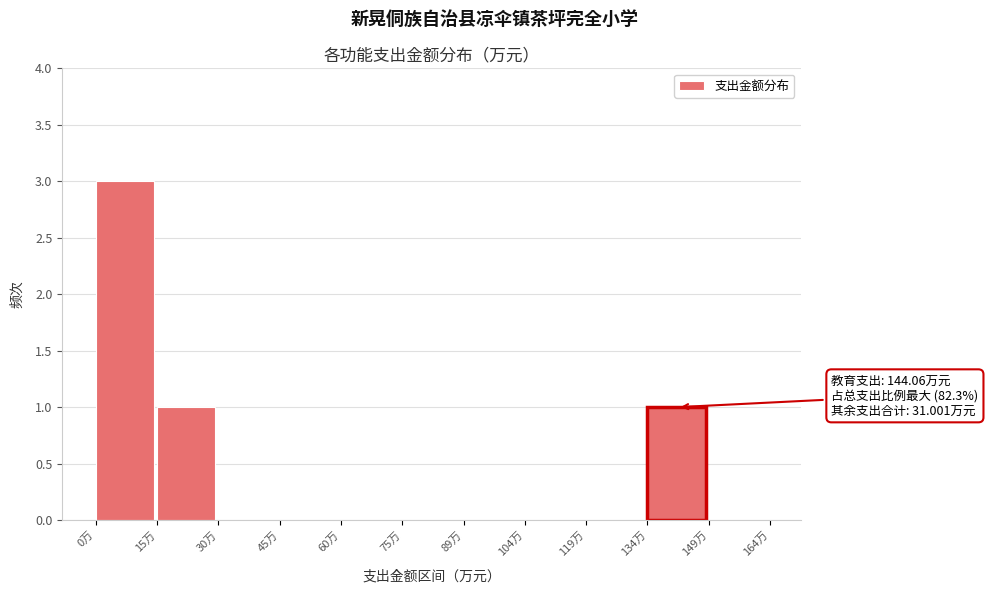

Which range on the x-axis has the tallest bar?

0 to 14